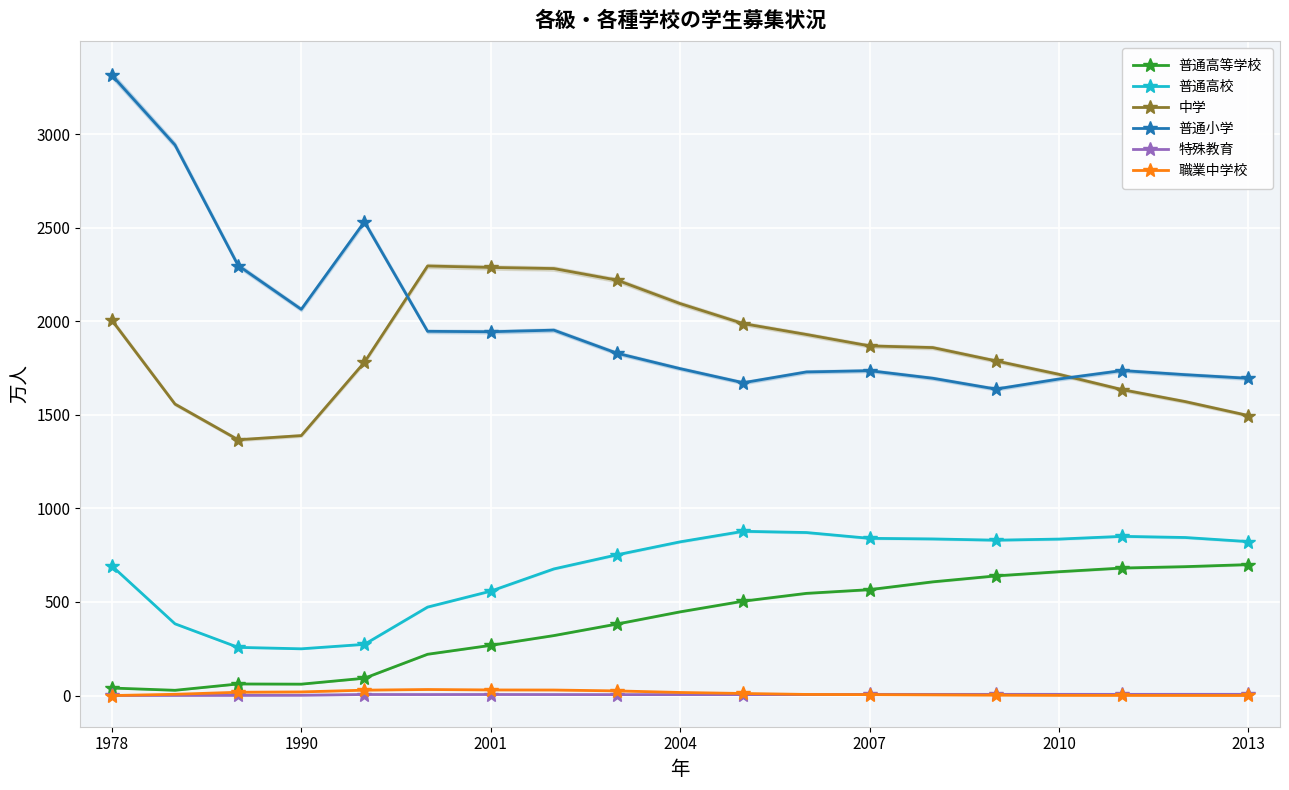

At which category is the sum across all series the highest?

1978